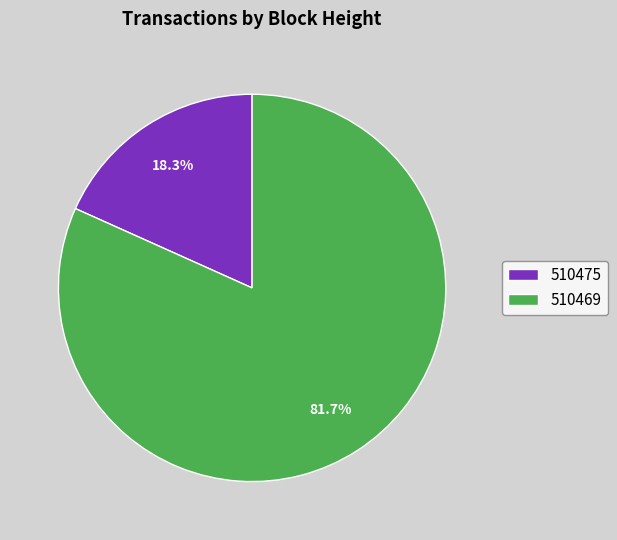

Approximately how many times larger is the value at 510469 compared to 510475?

4.5